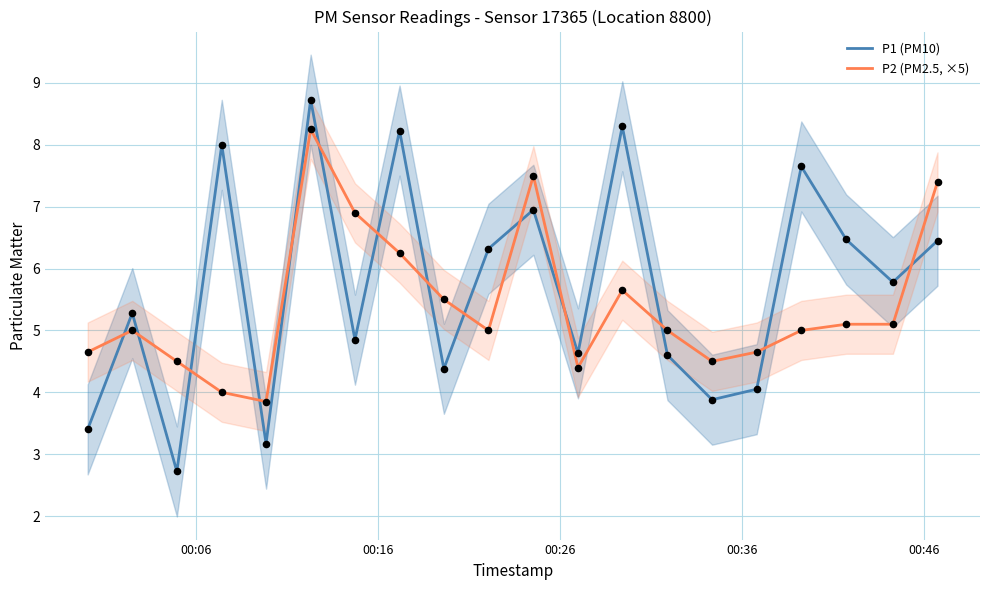

Which series ends up on top after the final intersection of P1 (PM10) and P2 (PM2.5, ×5)?

P2 (PM2.5, ×5)